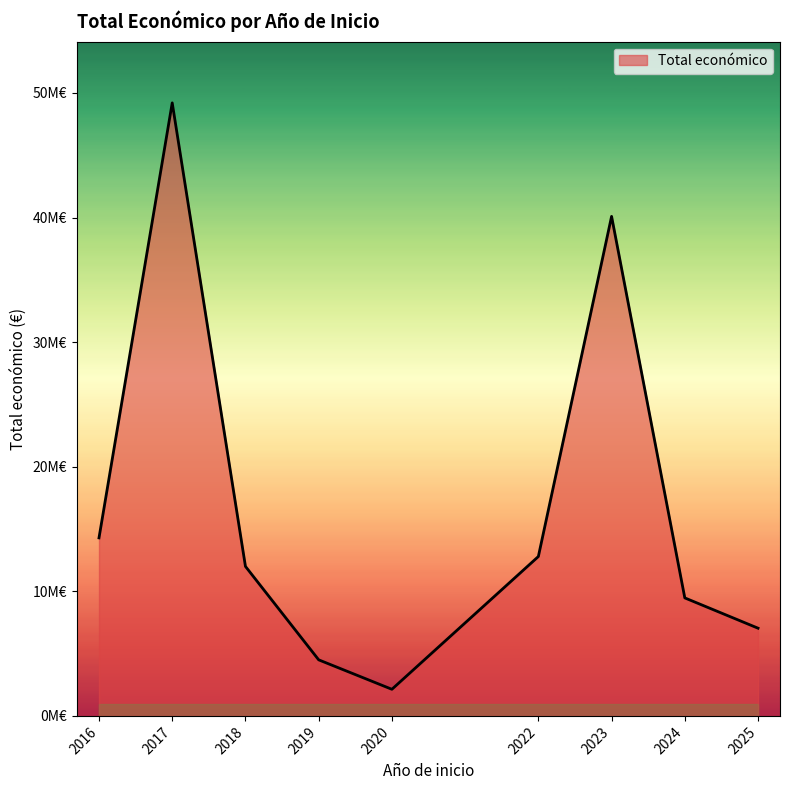

List the labels in order of value, largest first.

2017, 2023, 2016, 2022, 2018, 2024, 2025, 2019, 2020